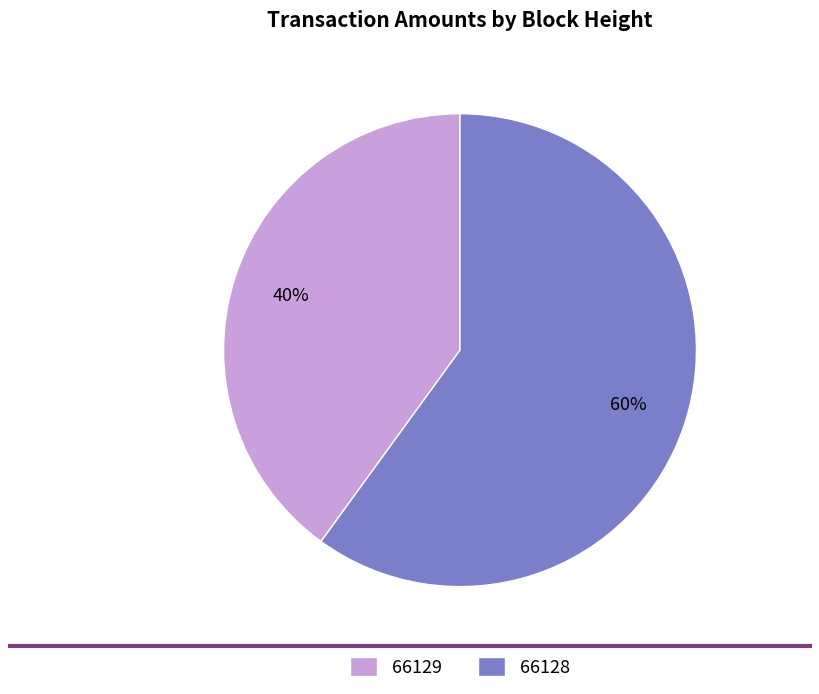

To the nearest percent, what is the combined percentage of 66128 and 66129?

100%